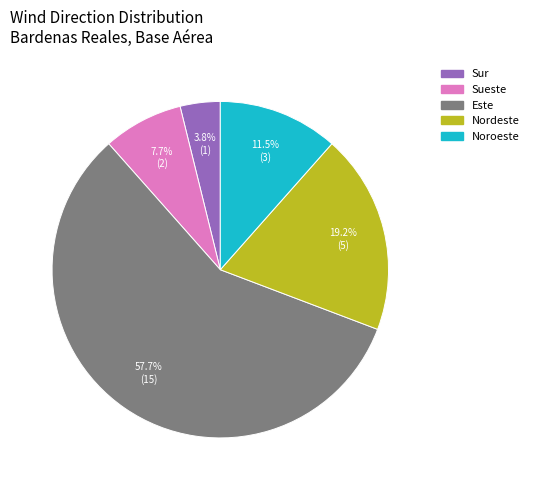

What is the ratio of the value at Noroeste to the value at Este?

0.2